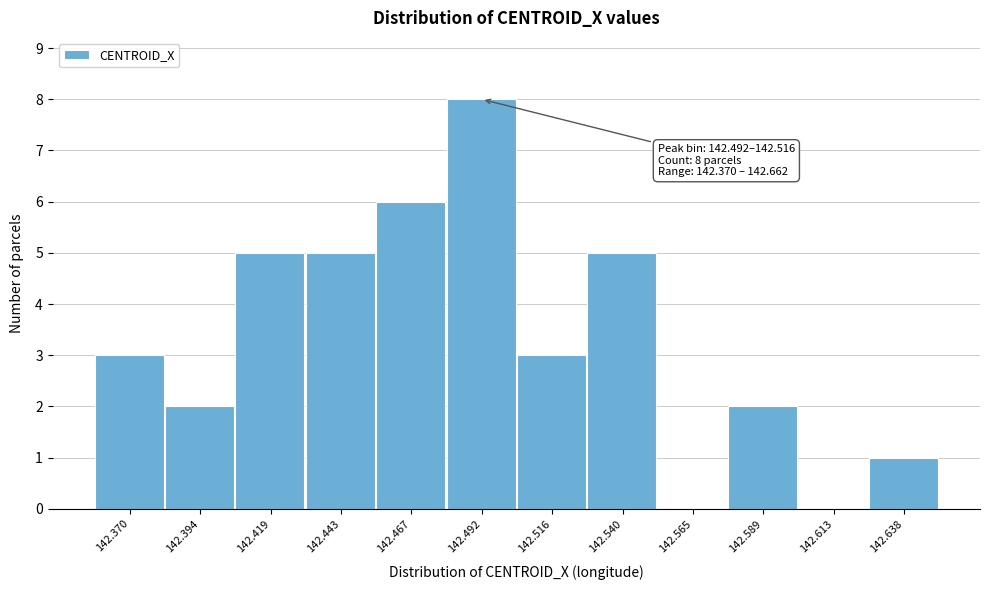

Reading left to right, extract all data points from this chart.

142.370=3	142.394=2	142.419=5	142.443=5	142.467=6	142.492=8	142.516=3	142.540=5	142.565=0	142.589=2	142.613=0	142.638=1